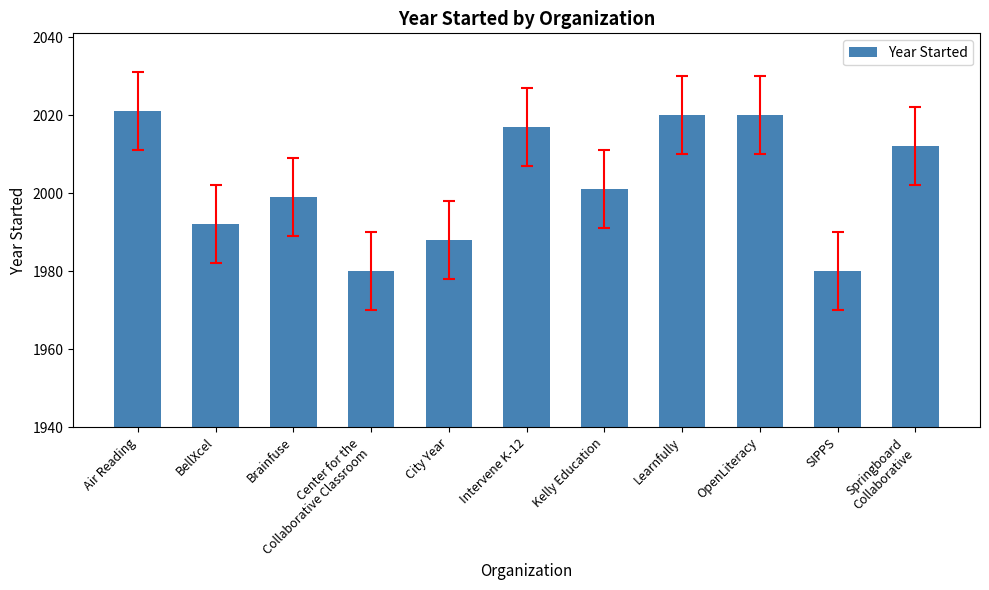

Approximately how many times larger is the value at Springboard
Collaborative compared to Brainfuse?

1.0